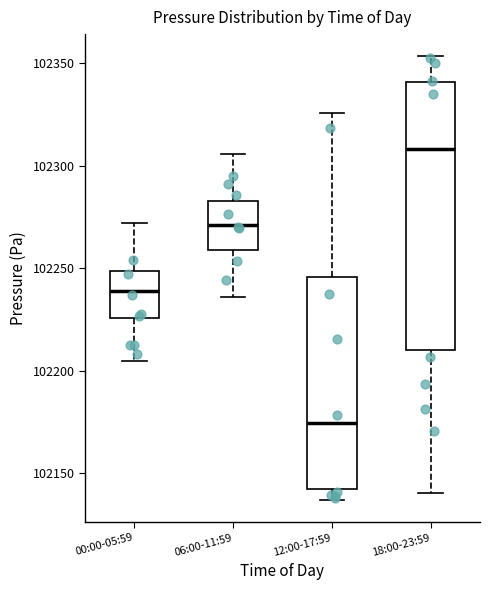

Which box's median line is the highest?

18:00-23:59